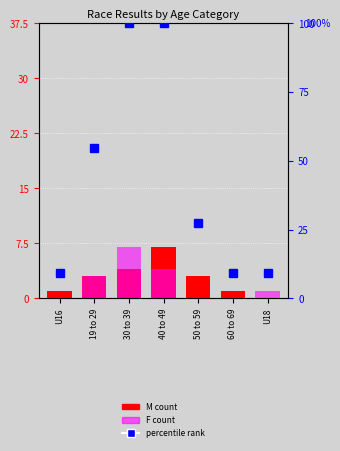

Rank the series at U16 from highest to lowest value.

percentile rank, M, F